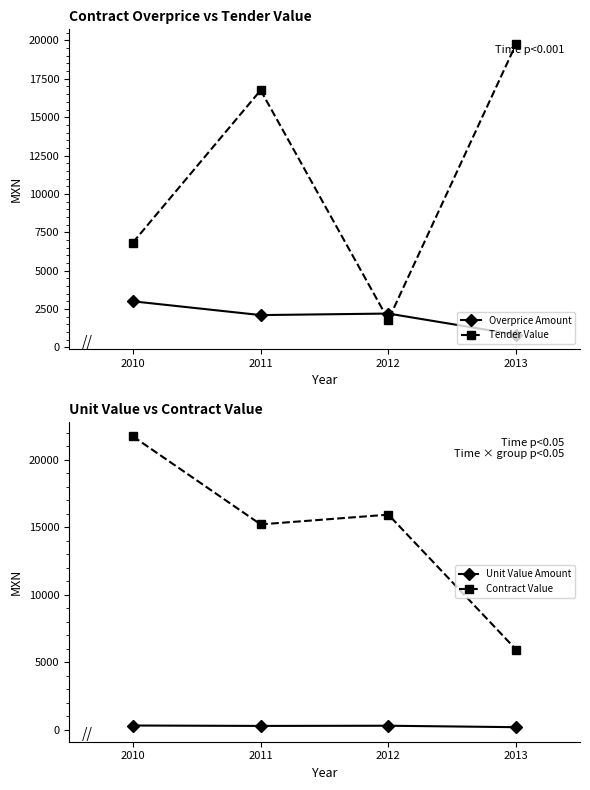

Is this an area chart (filled region under the line)?

No